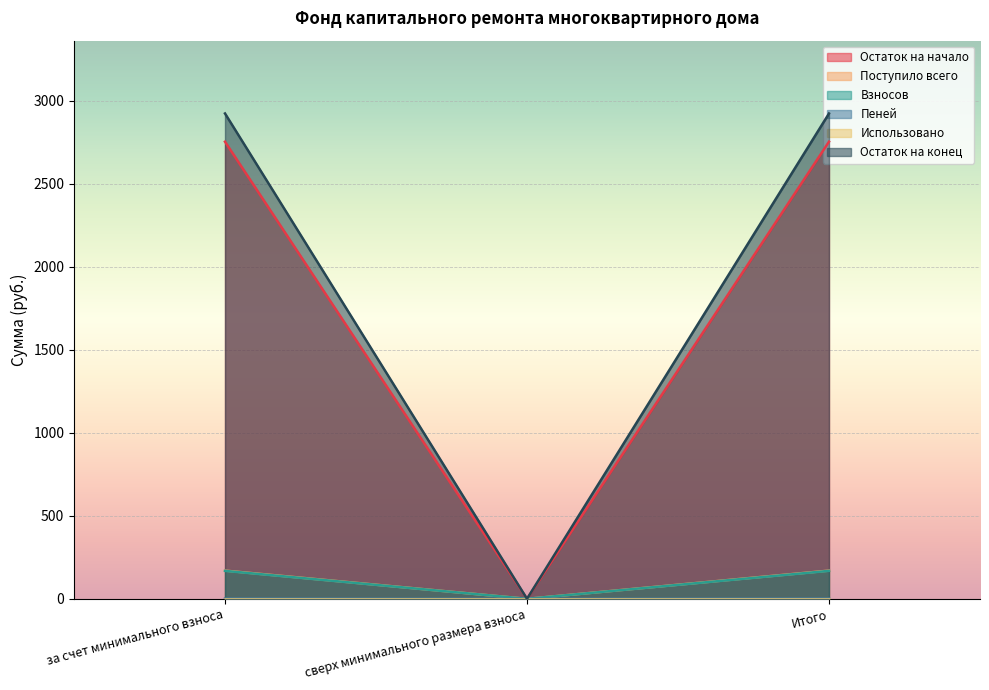

Which series has the largest total across all categories?

Остаток на конец